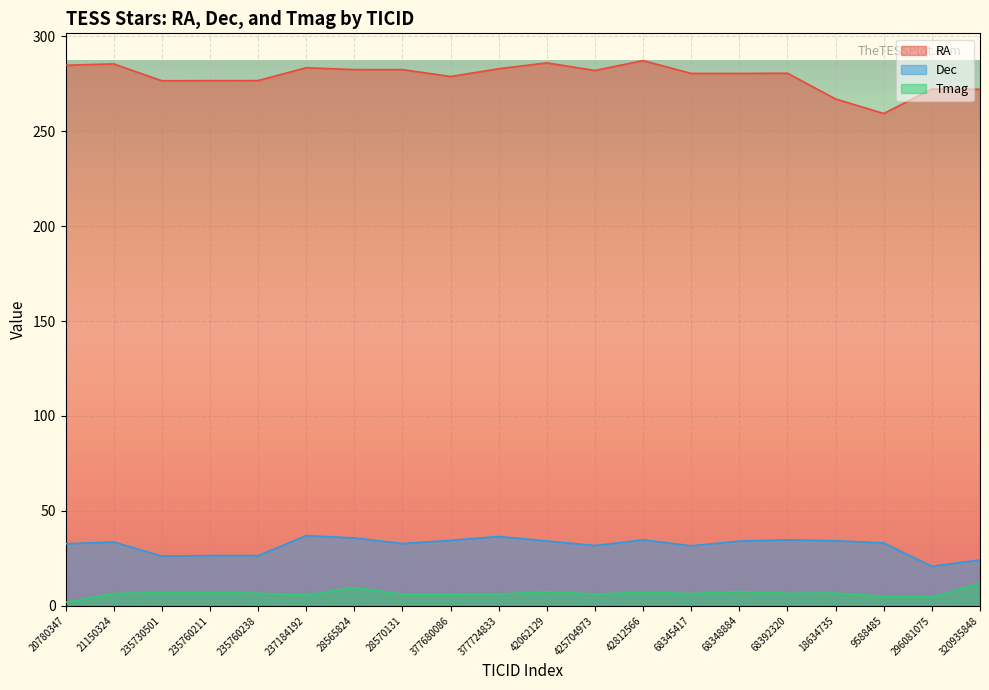

Which has a higher value, 21150324 or 28565824?

21150324